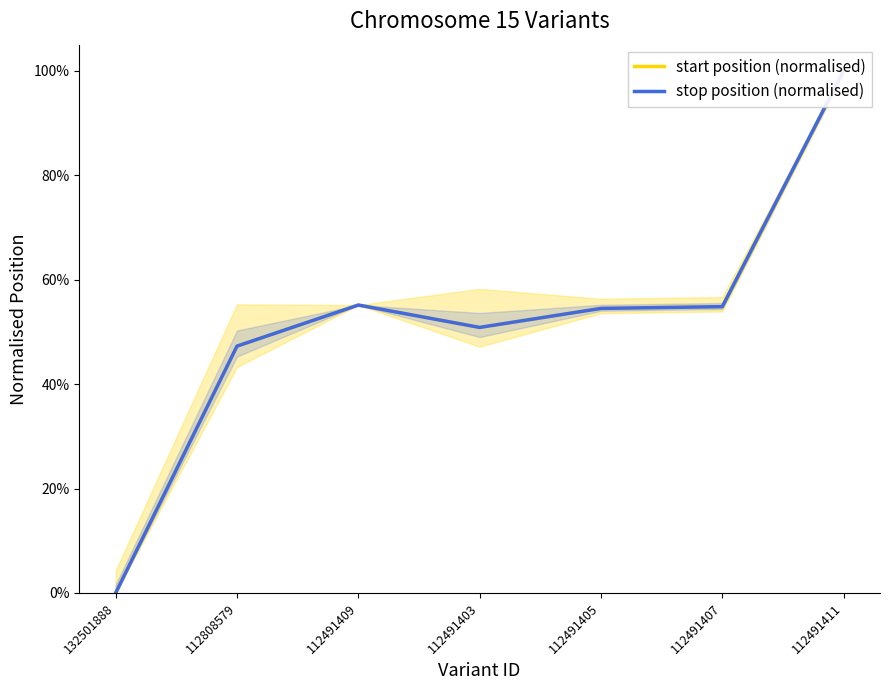

At which category does start position (normalised) reach its first local valley?

112491403